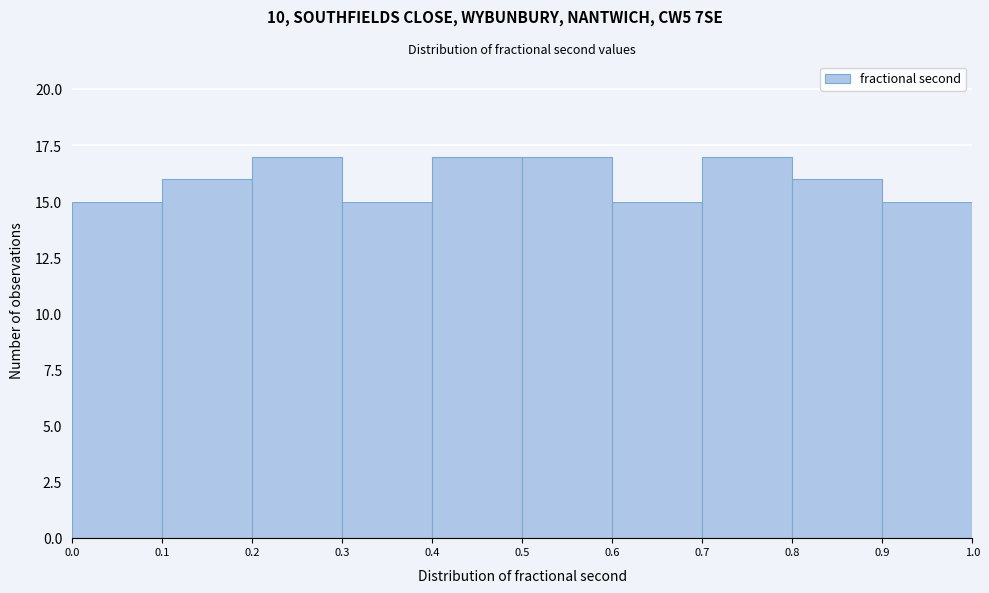

Reading left to right, list every bar in this chart as the range it spans on the x-axis followed by its height. The values are not printed on the chart, so give them approximately, as read against the axis.

0.0 to 0.1: 15
0.1 to 0.2: 16
0.2 to 0.3: 17
0.3 to 0.4: 15
0.4 to 0.5: 17
0.5 to 0.6: 17
0.6 to 0.7: 15
0.7 to 0.8: 17
0.8 to 0.9: 16
0.9 to 1.0: 15